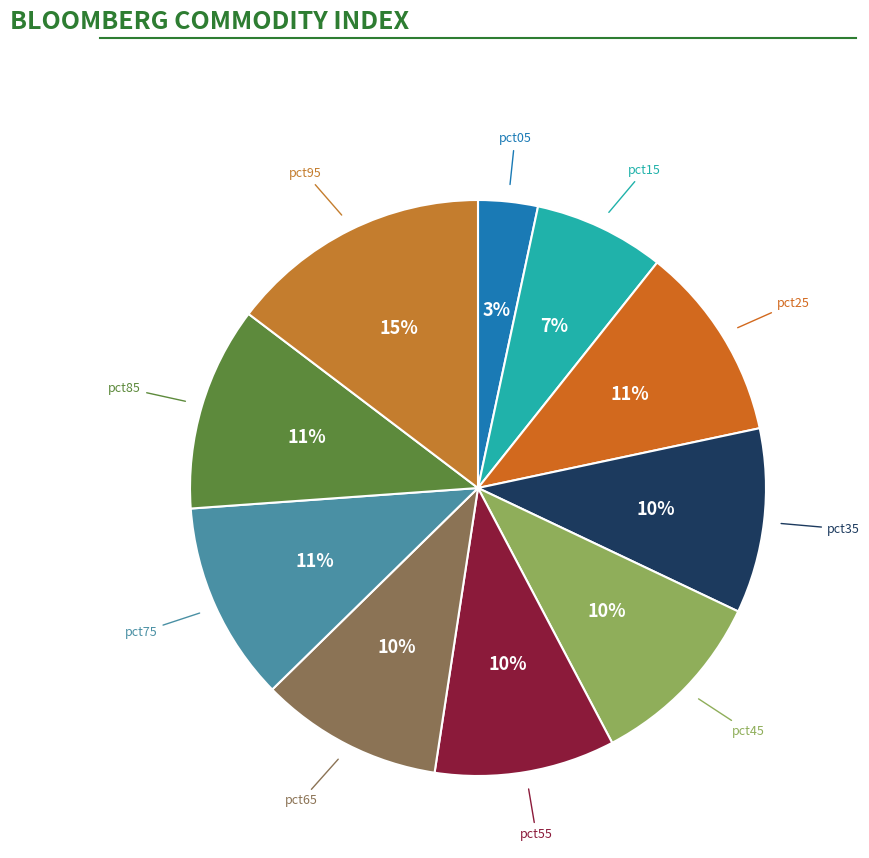

How many segments does this pie chart have?

10